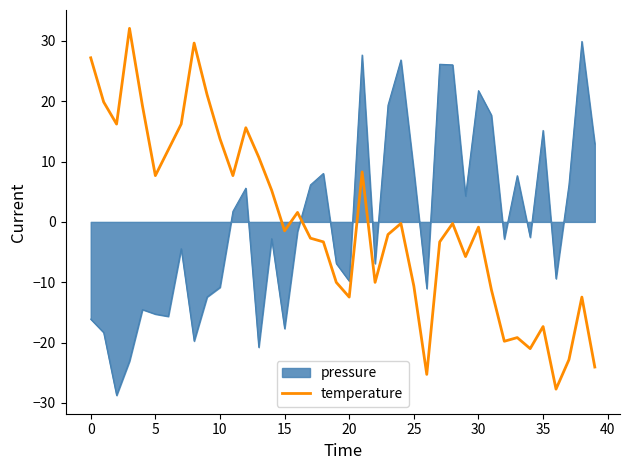

How many series are shown in this chart?

2